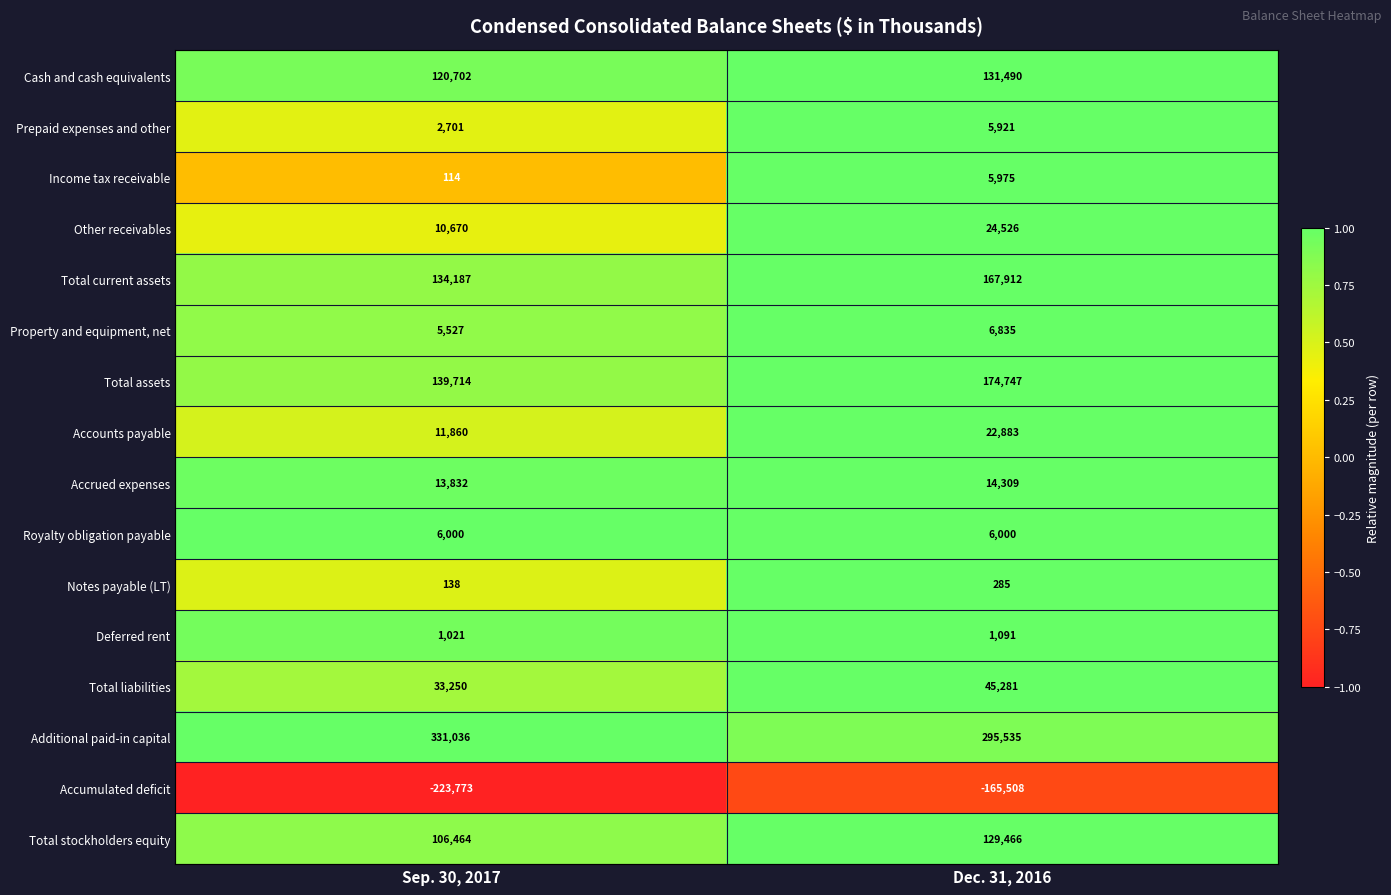

Which label corresponds to the largest value in the chart?

Sep. 30, 2017